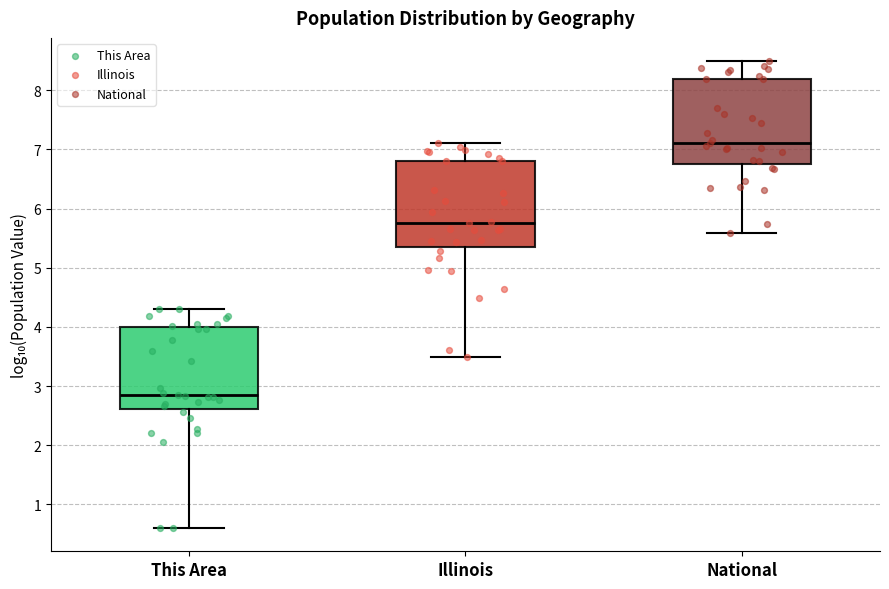

Reading left to right, transcribe this box plot: for each box, give where its median line is, the range the box spans, and where its two whiskers end, as read against the y-axis. The values are not printed on the chart, so give them approximately, as read against the axis.

This Area: median 2.8, box 2.6 to 4.0, whiskers 0.6 to 4.3
Illinois: median 5.8, box 5.4 to 6.8, whiskers 3.5 to 7.1
National: median 7.1, box 6.7 to 8.2, whiskers 5.6 to 8.5